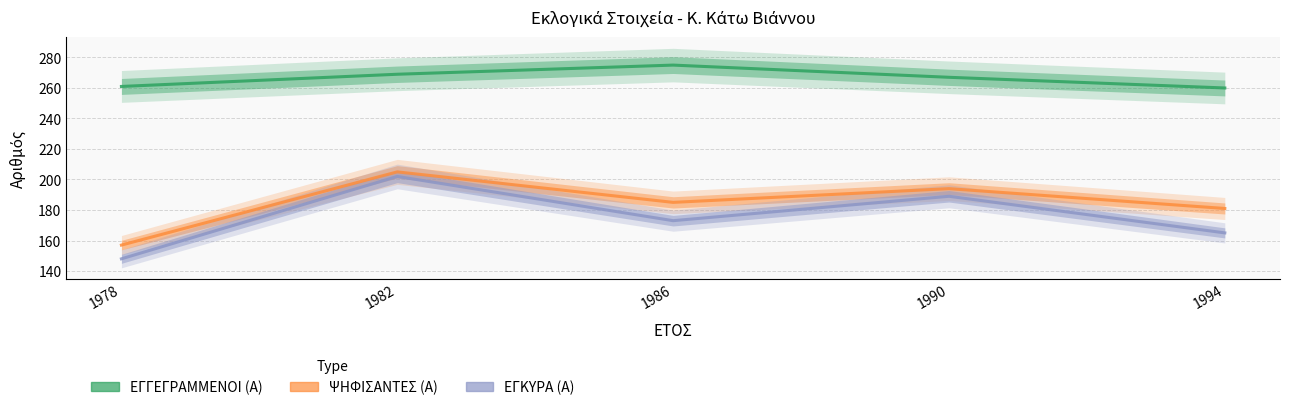

What is the spread (max minus min) of values at 1990?

78